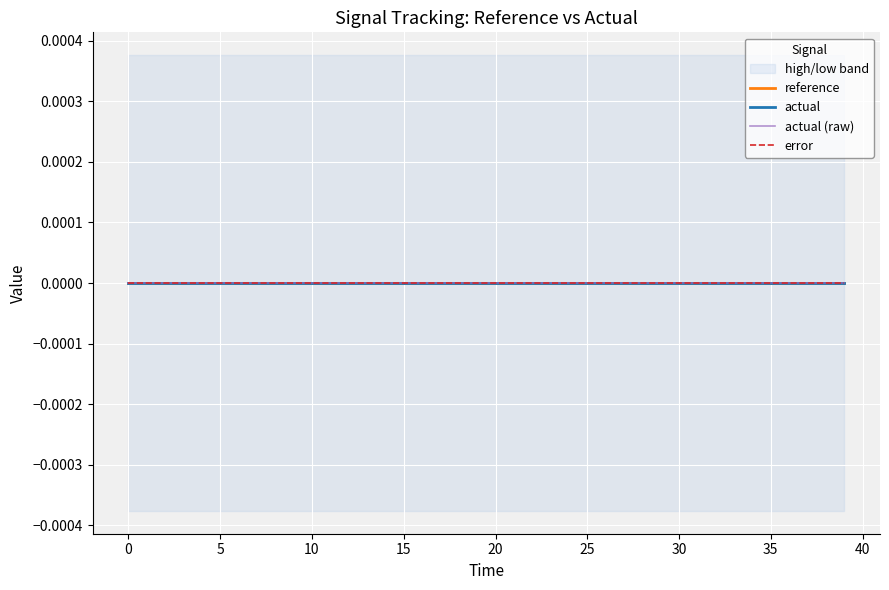

Reading right to left, what are all the values shown in this chart?

reference: 39=0.0	38=0.0	37=0.0	36=0.0	35=0.0	34=0.0	33=0.0	32=0.0	31=0.0	30=0.0	29=0.0	28=0.0	27=0.0	26=0.0	25=0.0	24=0.0	23=0.0	22=0.0	21=0.0	20=0.0	19=0.0	18=0.0	17=0.0	16=0.0	15=0.0	14=0.0	13=0.0	12=0.0	11=0.0	10=0.0	9=0.0	8=0.0	7=0.0	6=0.0	5=0.0	4=0.0	3=0.0	2=0.0	1=0.0	0=0.0
actual: 39=0.0	38=0.0	37=0.0	36=0.0	35=0.0	34=0.0	33=0.0	32=0.0	31=0.0	30=0.0	29=0.0	28=0.0	27=0.0	26=0.0	25=0.0	24=0.0	23=0.0	22=0.0	21=0.0	20=0.0	19=0.0	18=0.0	17=0.0	16=0.0	15=0.0	14=0.0	13=0.0	12=0.0	11=0.0	10=0.0	9=0.0	8=0.0	7=0.0	6=0.0	5=0.0	4=0.0	3=0.0	2=0.0	1=0.0	0=0.0
high: 39=0.0	38=0.0	37=0.0	36=0.0	35=0.0	34=0.0	33=0.0	32=0.0	31=0.0	30=0.0	29=0.0	28=0.0	27=0.0	26=0.0	25=0.0	24=0.0	23=0.0	22=0.0	21=0.0	20=0.0	19=0.0	18=0.0	17=0.0	16=0.0	15=0.0	14=0.0	13=0.0	12=0.0	11=0.0	10=0.0	9=0.0	8=0.0	7=0.0	6=0.0	5=0.0	4=0.0	3=0.0	2=0.0	1=0.0	0=0.0
low: 39=-0.0	38=-0.0	37=-0.0	36=-0.0	35=-0.0	34=-0.0	33=-0.0	32=-0.0	31=-0.0	30=-0.0	29=-0.0	28=-0.0	27=-0.0	26=-0.0	25=-0.0	24=-0.0	23=-0.0	22=-0.0	21=-0.0	20=-0.0	19=-0.0	18=-0.0	17=-0.0	16=-0.0	15=-0.0	14=-0.0	13=-0.0	12=-0.0	11=-0.0	10=-0.0	9=-0.0	8=-0.0	7=-0.0	6=-0.0	5=-0.0	4=-0.0	3=-0.0	2=-0.0	1=-0.0	0=-0.0
error: 39=0.0	38=0.0	37=0.0	36=0.0	35=0.0	34=0.0	33=0.0	32=0.0	31=0.0	30=0.0	29=0.0	28=0.0	27=0.0	26=0.0	25=0.0	24=0.0	23=0.0	22=0.0	21=0.0	20=0.0	19=0.0	18=0.0	17=0.0	16=0.0	15=0.0	14=0.0	13=0.0	12=0.0	11=0.0	10=0.0	9=0.0	8=0.0	7=0.0	6=0.0	5=0.0	4=0.0	3=0.0	2=0.0	1=0.0	0=0.0
actual (raw): 39=0.0	38=0.0	37=0.0	36=0.0	35=0.0	34=0.0	33=0.0	32=0.0	31=0.0	30=0.0	29=0.0	28=0.0	27=0.0	26=0.0	25=0.0	24=0.0	23=0.0	22=0.0	21=0.0	20=0.0	19=0.0	18=0.0	17=0.0	16=0.0	15=0.0	14=0.0	13=0.0	12=0.0	11=0.0	10=0.0	9=0.0	8=0.0	7=0.0	6=0.0	5=0.0	4=0.0	3=0.0	2=0.0	1=0.0	0=0.0